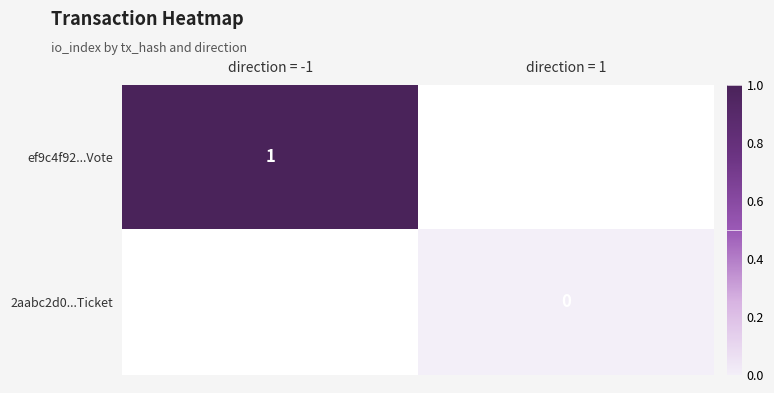

The value of ef9c4f92...Vote at direction = -1 is 2. True or false?

False